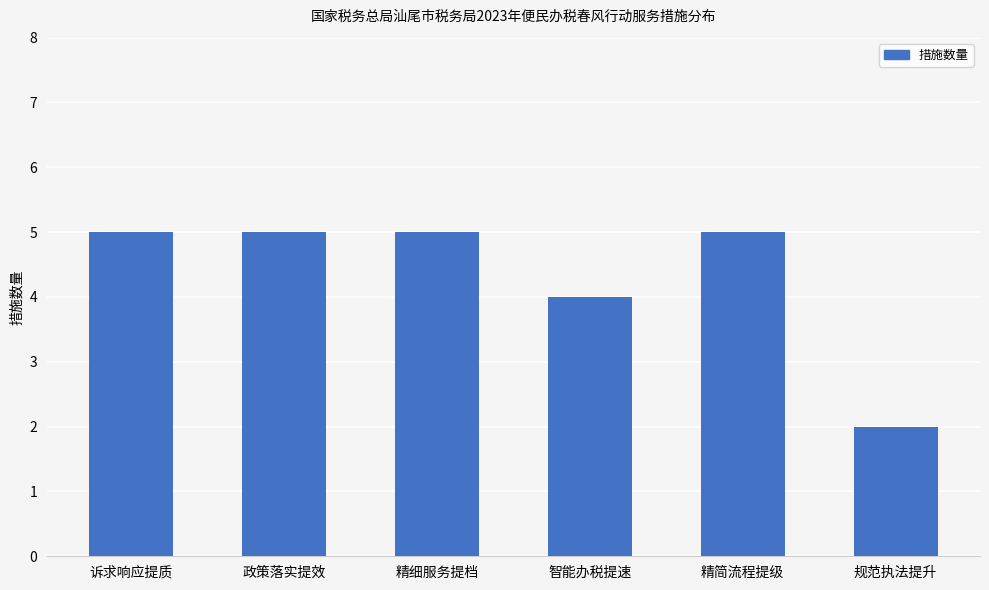

At which category does the chart reach its minimum across all series?

规范执法提升